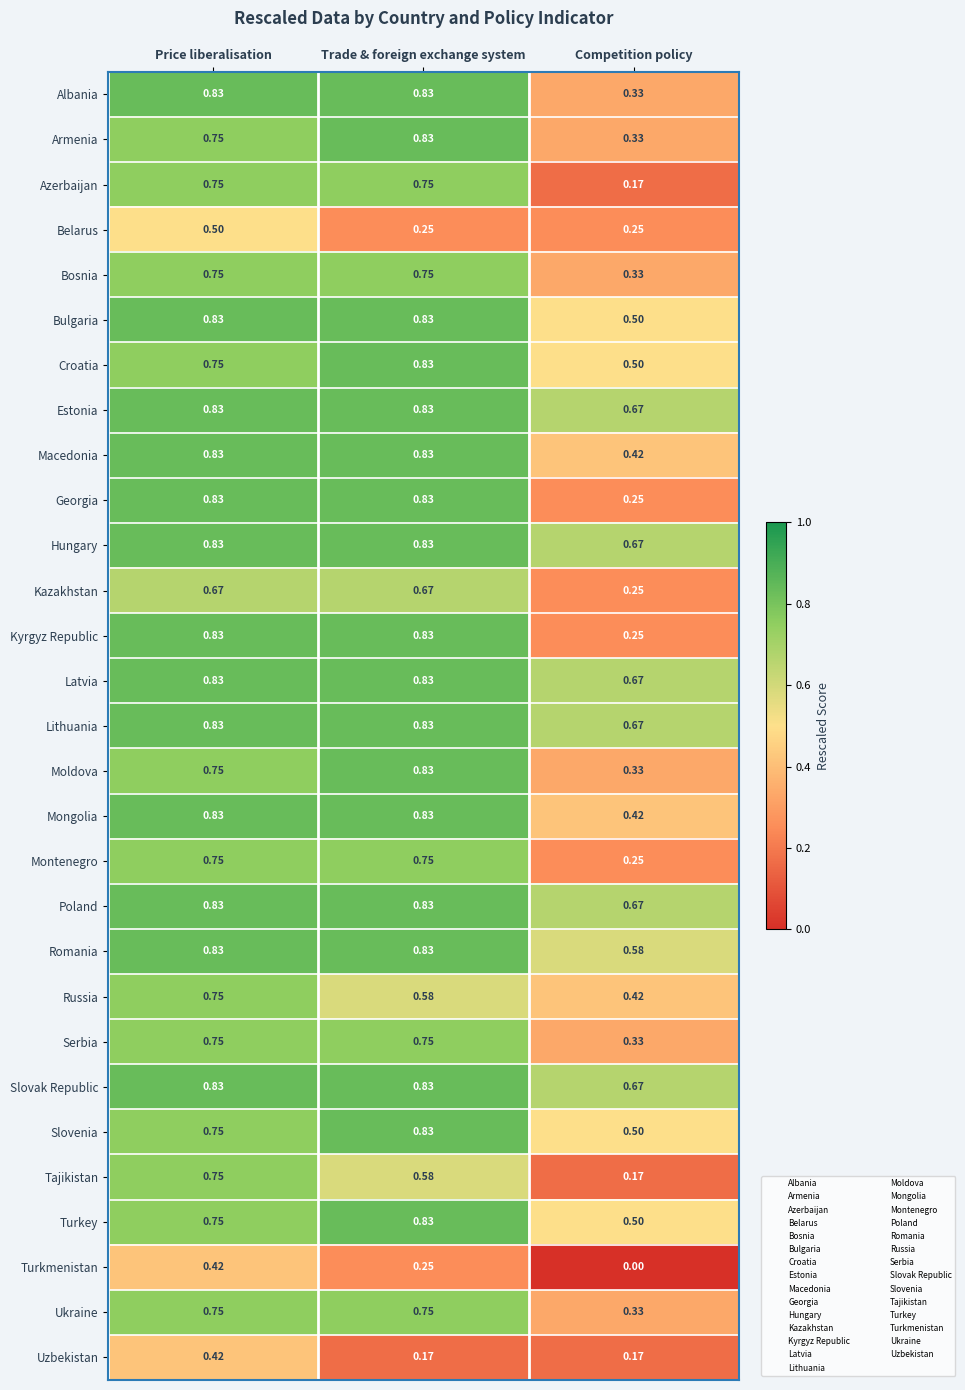

List the labels in order of Armenia value, largest first.

Trade & foreign exchange system, Price liberalisation, Competition policy